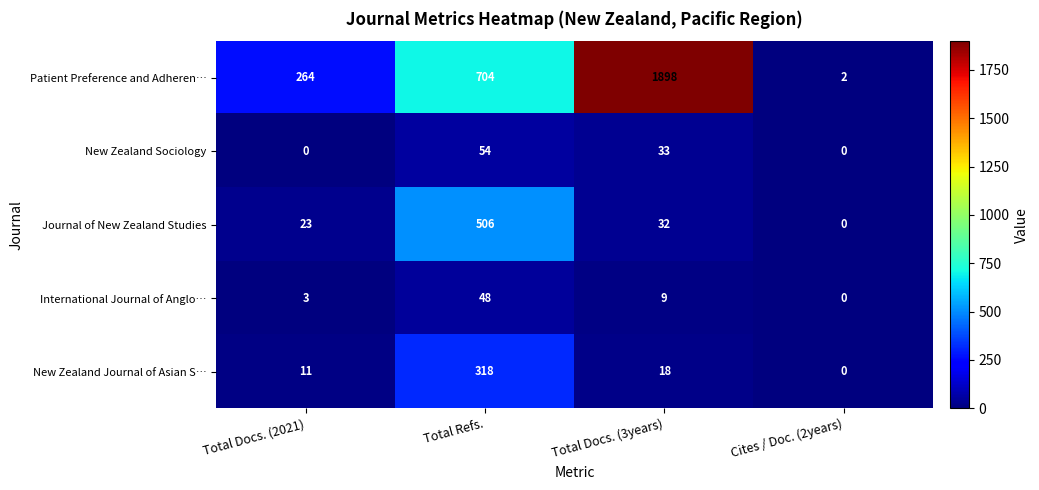

The value of New Zealand Sociology at Cites / Doc. (2years) is 0. True or false?

True